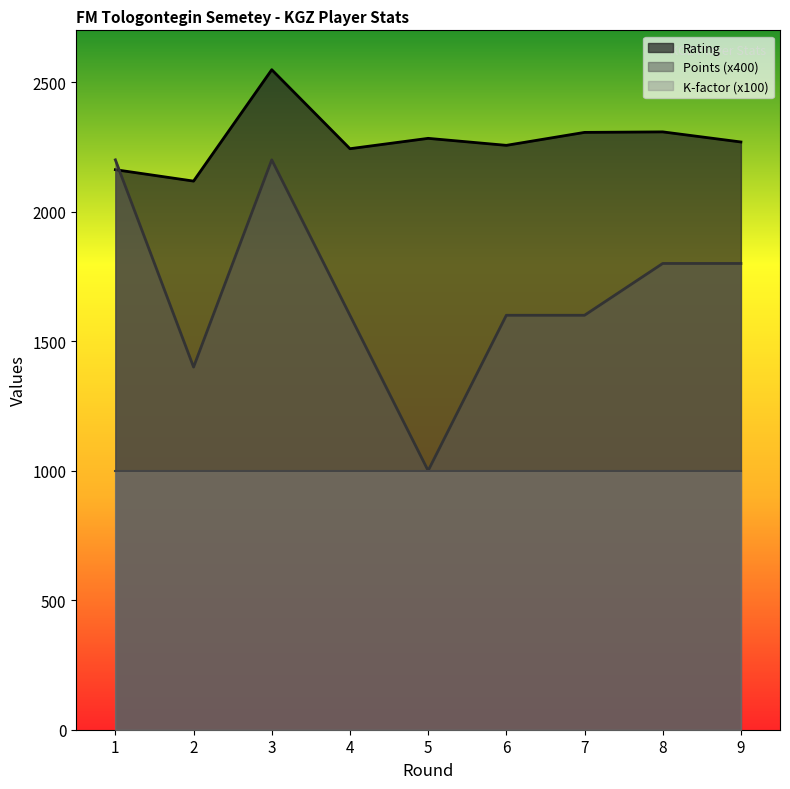

List the series in order of their peak value, highest first.

Rating, Points (x400), K-factor (x100)